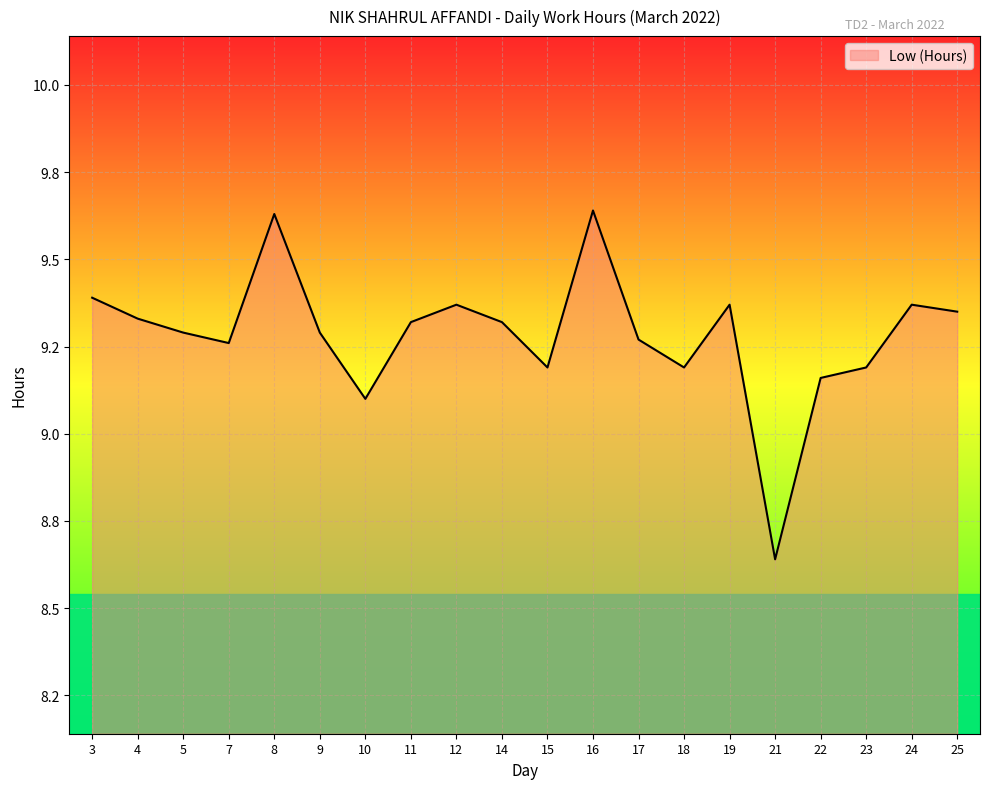

Is this an area chart (filled region under the line)?

Yes